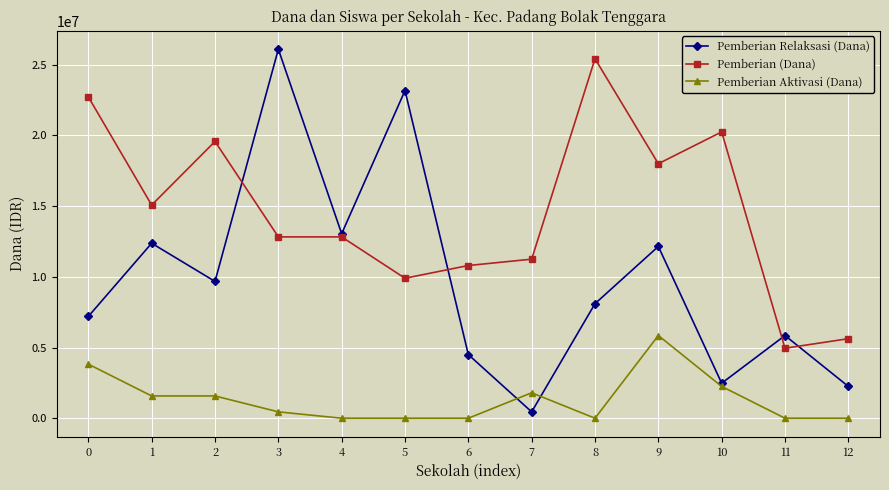

The value of Pemberian Relaksasi (Dana) at 2 is 17398526. True or false?

False